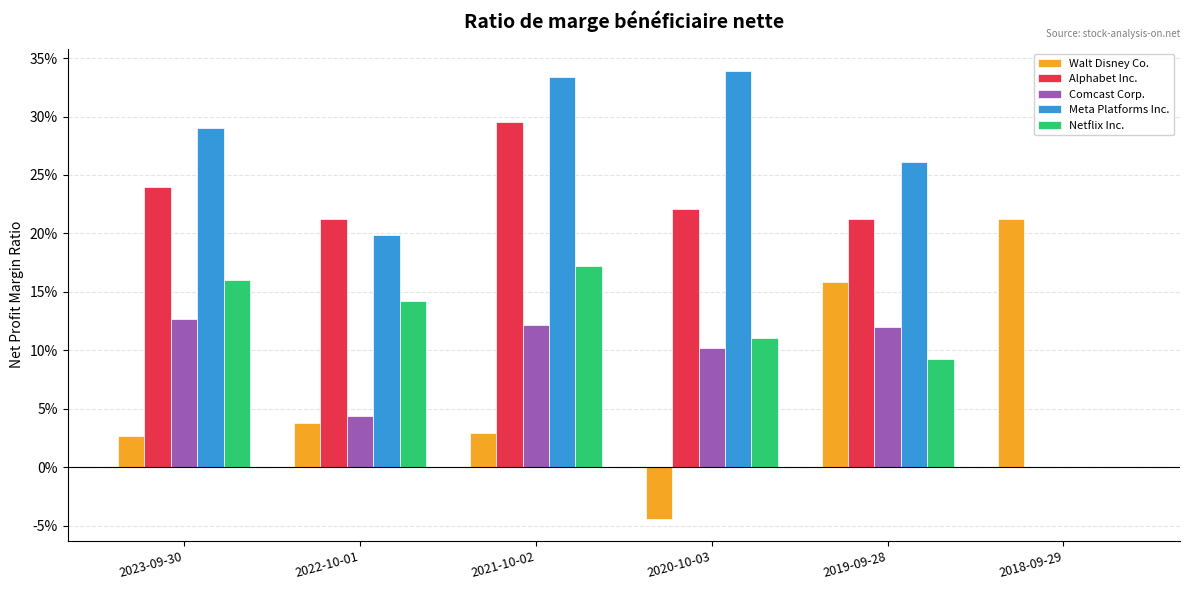

What is the label of the 2nd bar from the right?

2019-09-28